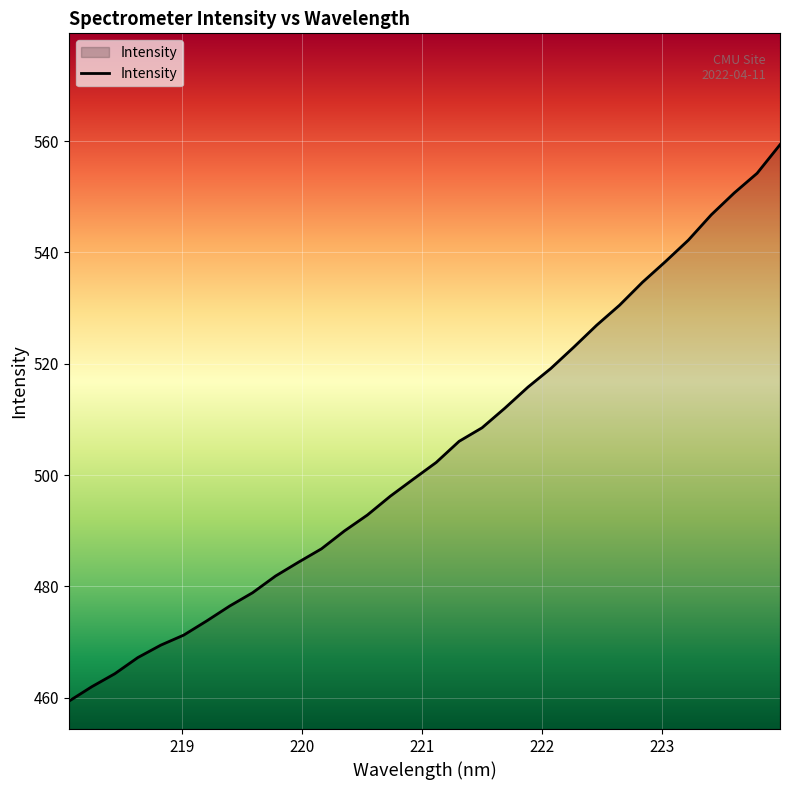

What is the smallest value displayed?

459.4